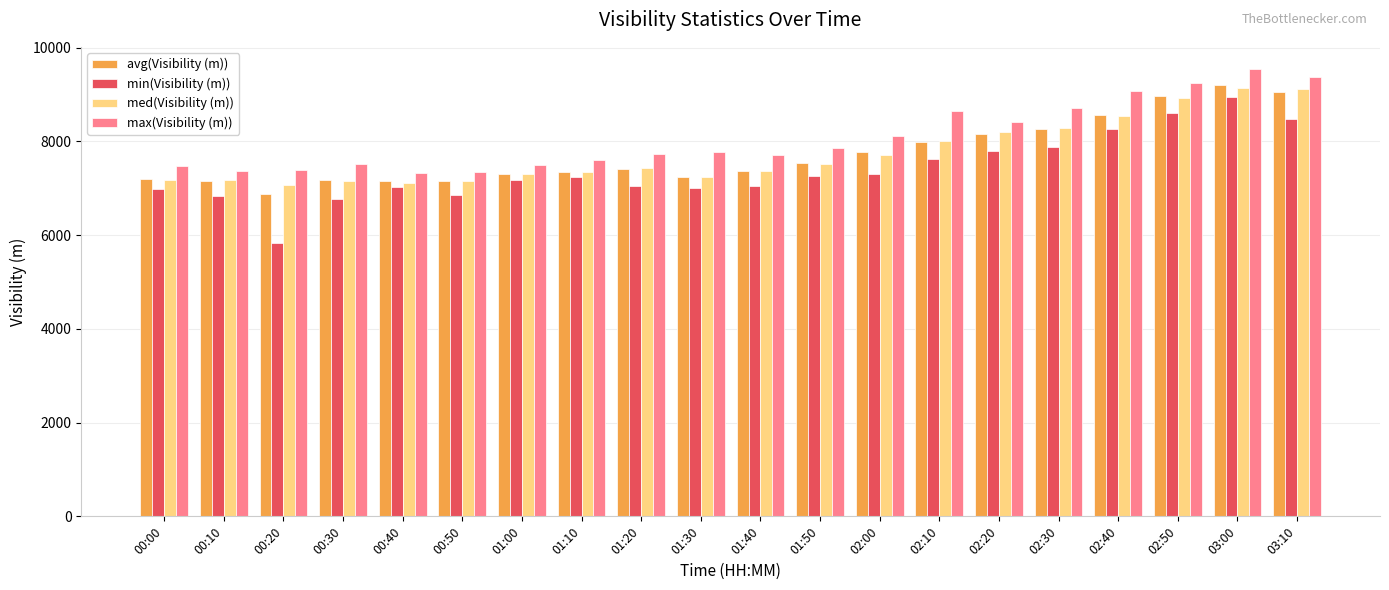

What is the total value across all series at 00:10?

28545